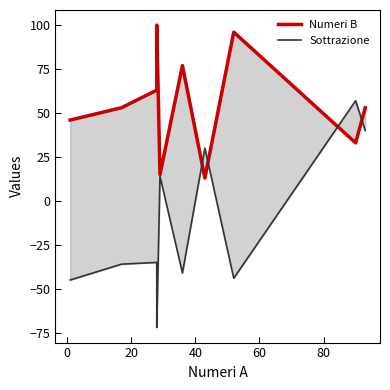

Rank the series by their maximum value, from highest to lowest.

Numeri B, Sottrazione